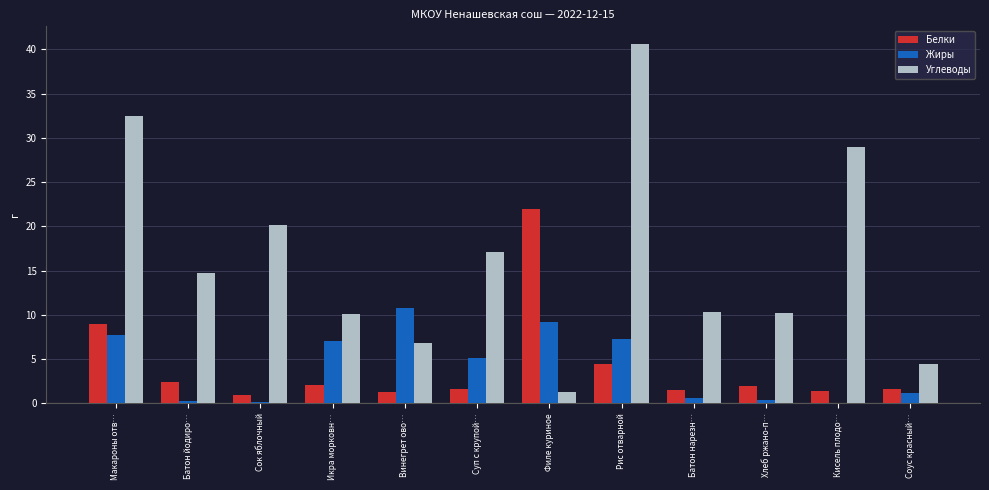

Which series changed the most between Батон йодиро… and Хлеб ржано-п…?

Углеводы